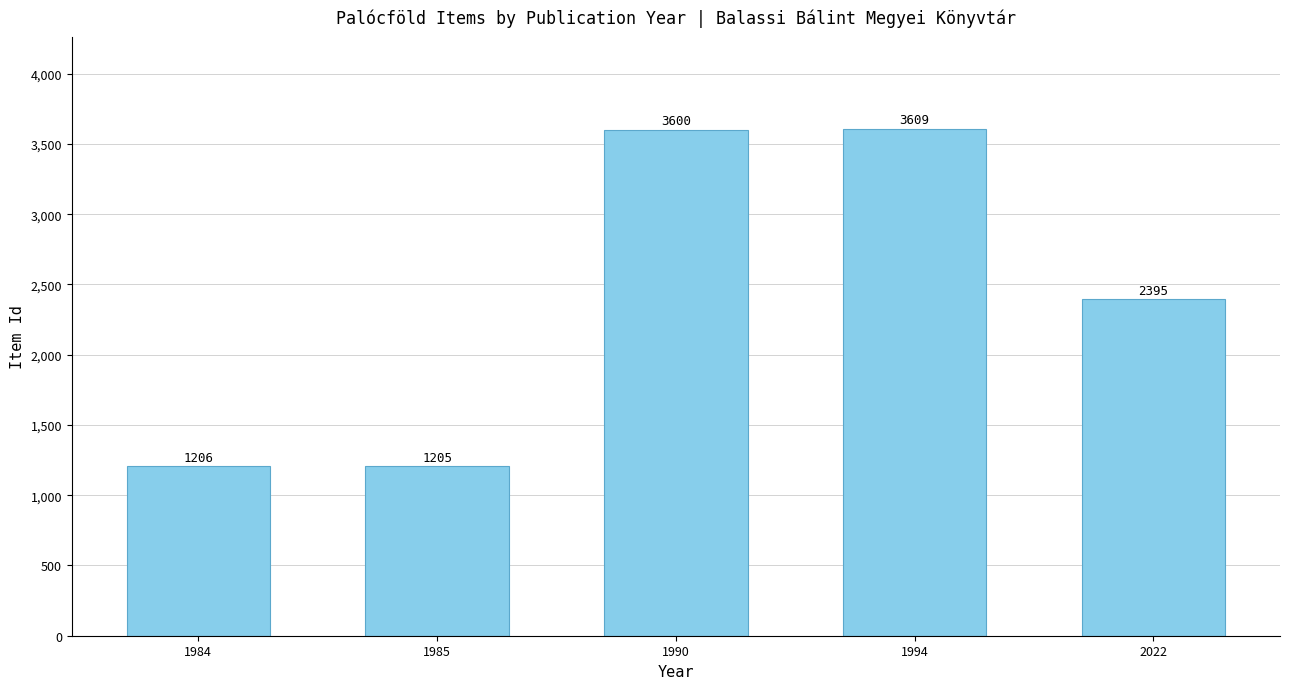

The value at 1985 is 1205. True or false?

True